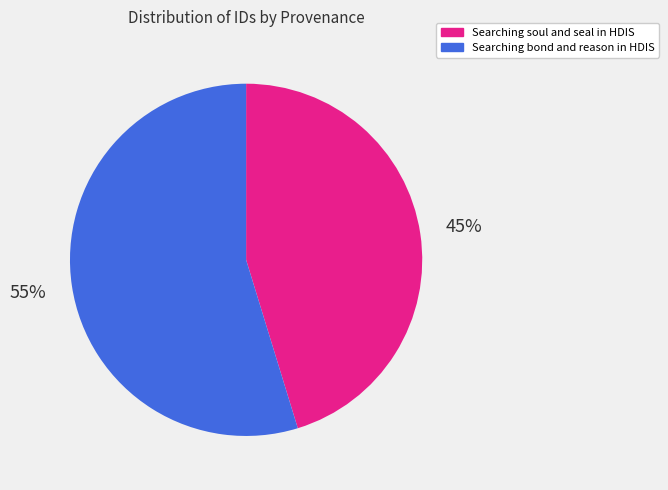

Does Searching soul and seal in HDIS represent more than half of the total?

No